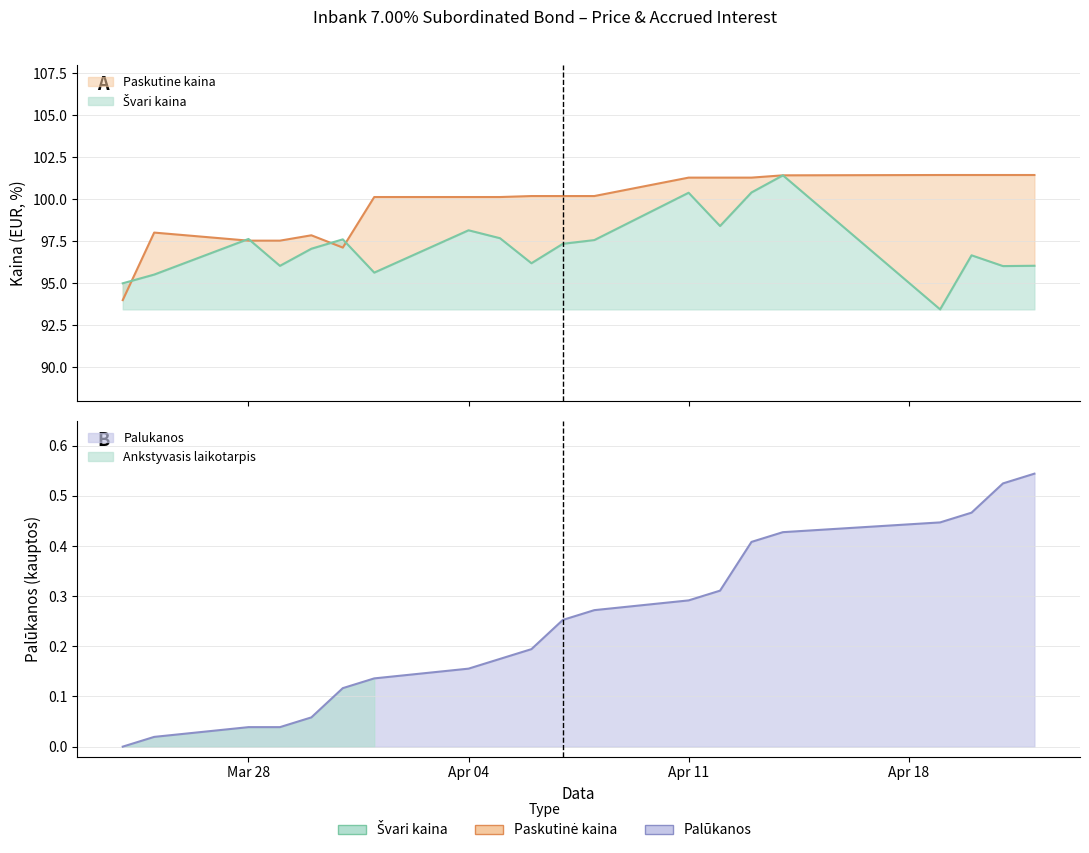

At which category is the sum across all series the highest?

2022-04-14